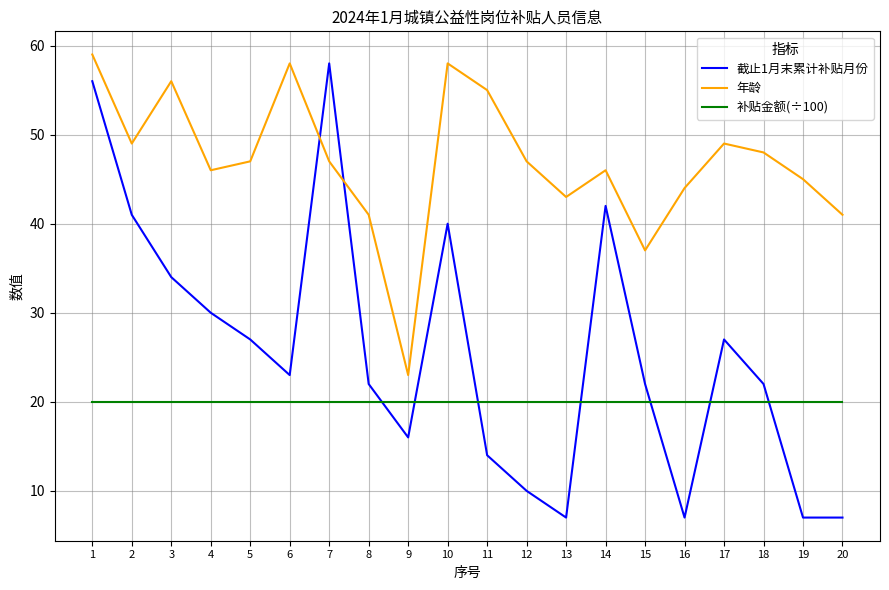

List the series in order of their peak value, highest first.

年龄, 截止1月末累计补贴月份, 补贴金额(÷100)